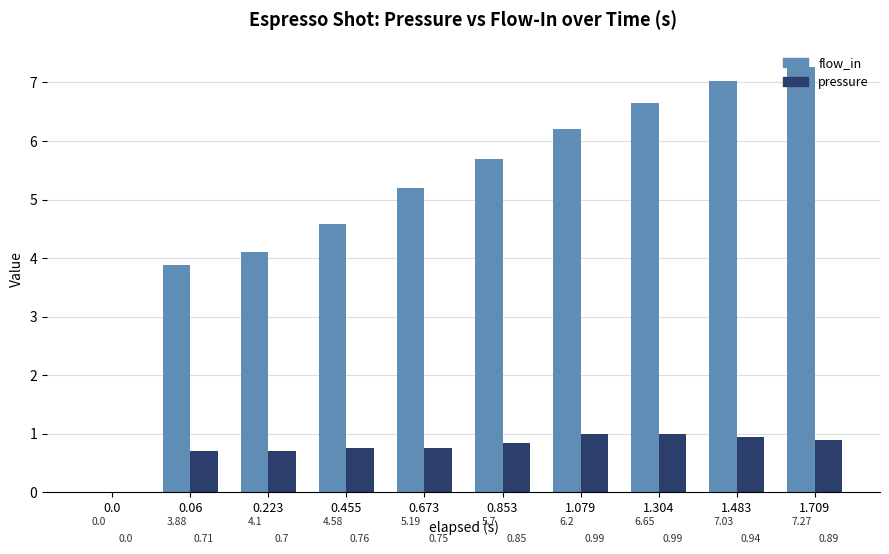

Which series changed the most between 0.0 and 0.06?

flow_in